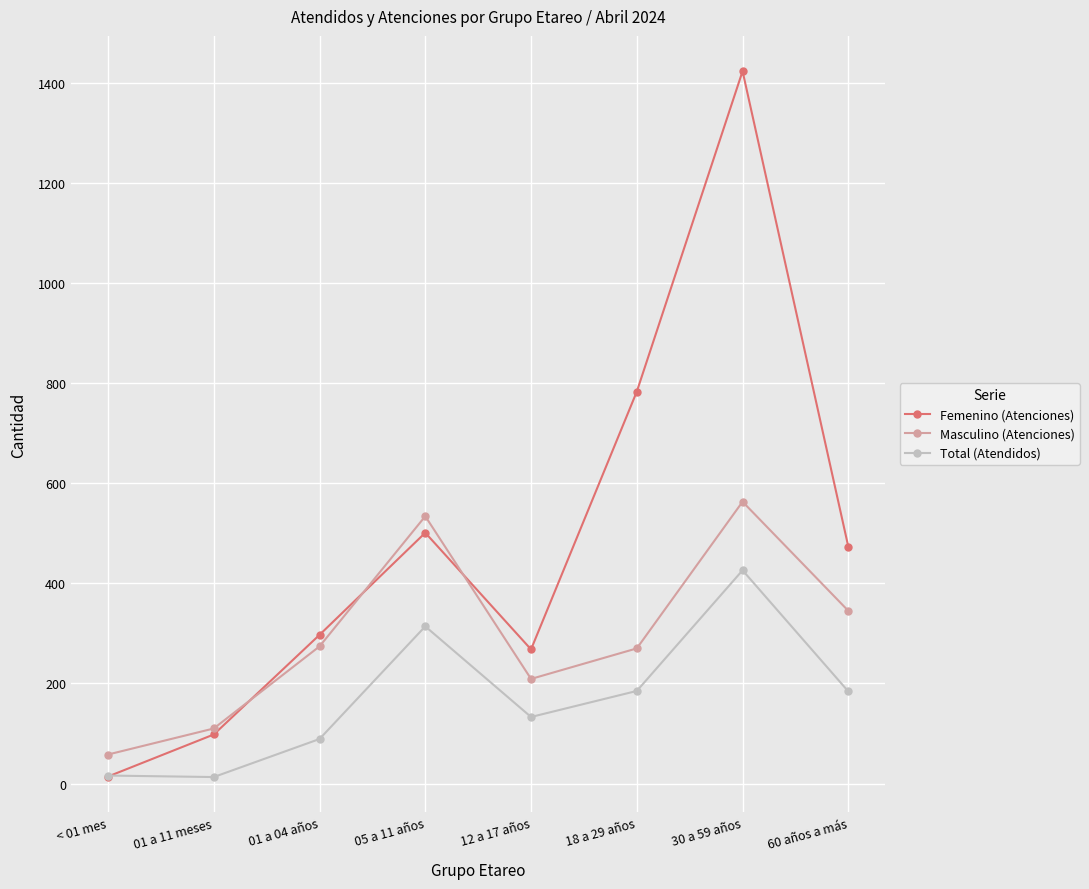

What is the value of the Masculino (Atenciones) point at the 8th from the left?

345